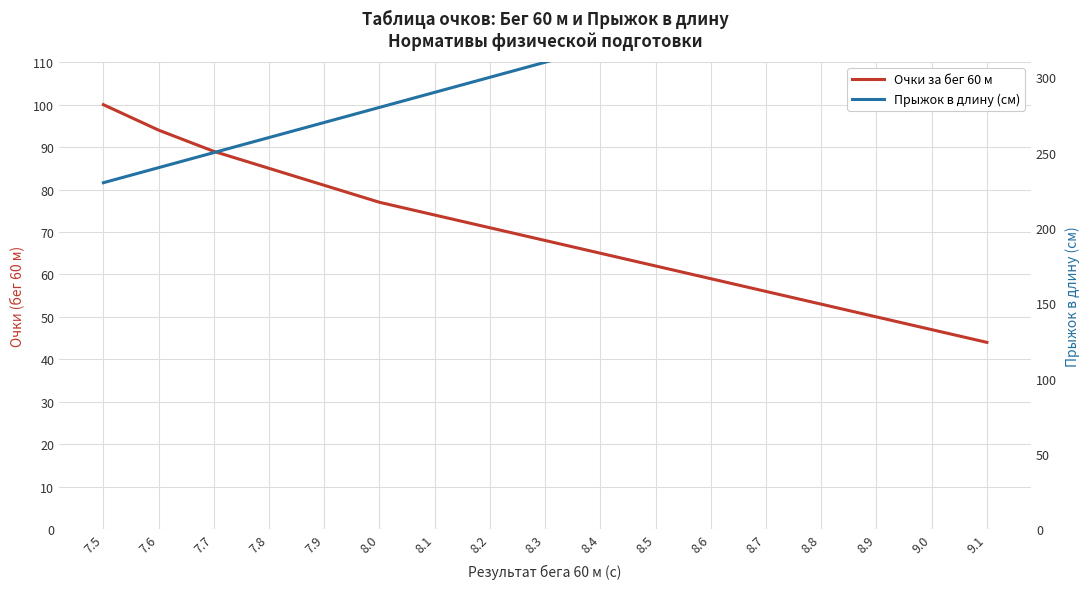

Where is Прыжок в длину (см) nearest to the value 310?

8.3